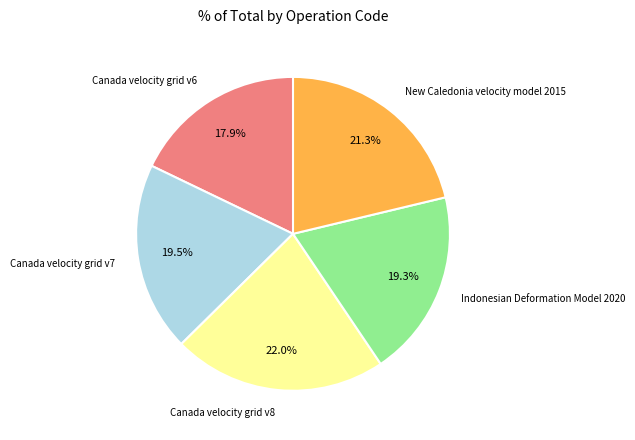

Is there a majority slice in this chart?

No